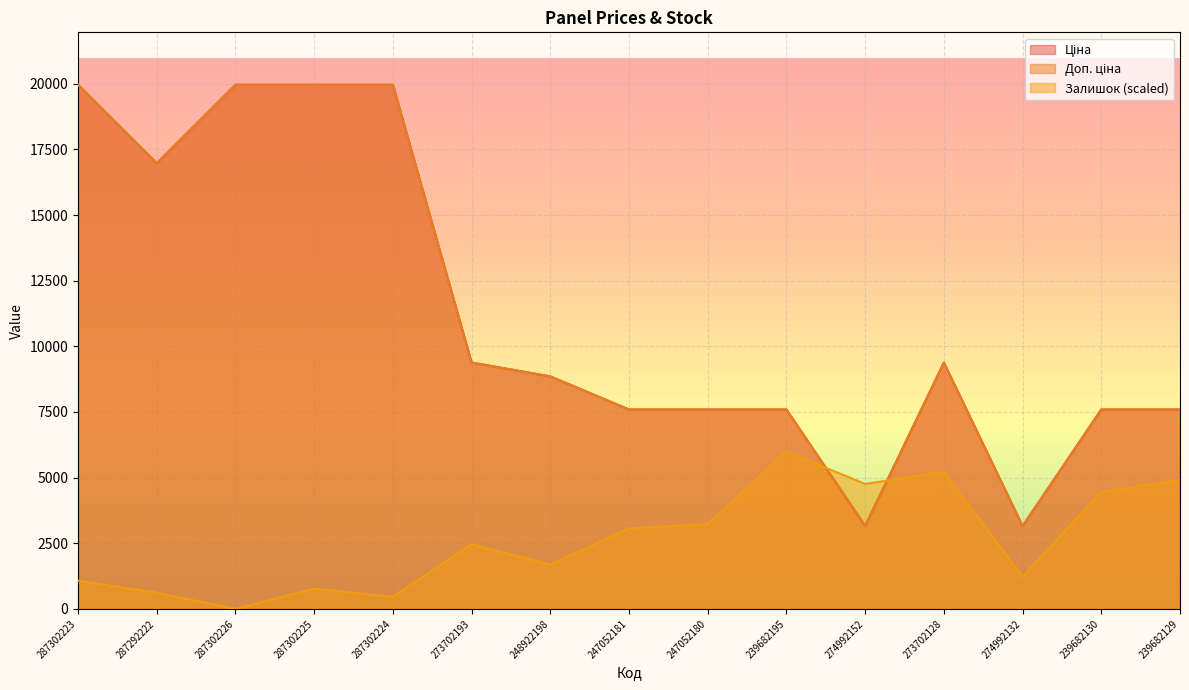

Reading right to left, list all the values displayed in this chart.

Ціна: 7596.5	7596.5	3157.9	9384.0	3157.9	7596.5	7596.5	7596.5	8856.7	9384.0	19964.2	19964.2	19964.2	16976.3	19964.2
Доп. ціна: 7596.5	7596.5	3158.0	9384.0	3158.0	7596.5	7596.5	7596.5	8856.7	9384.0	19964.2	19964.2	19964.2	16976.3	19964.2
Залишок: 4914.3	4453.5	1228.6	5221.4	4760.7	5989.3	3225.0	3071.4	1689.3	2457.1	460.7	767.9	0.0	614.3	1075.0